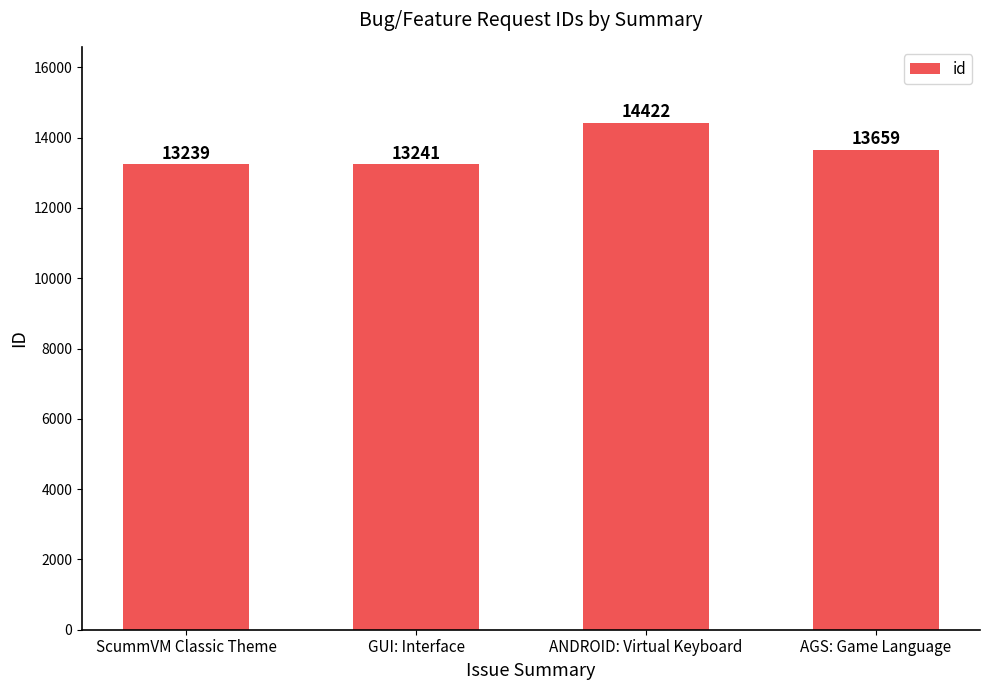

What is the change in value from ScummVM Classic Theme to AGS: Game Language?

+420